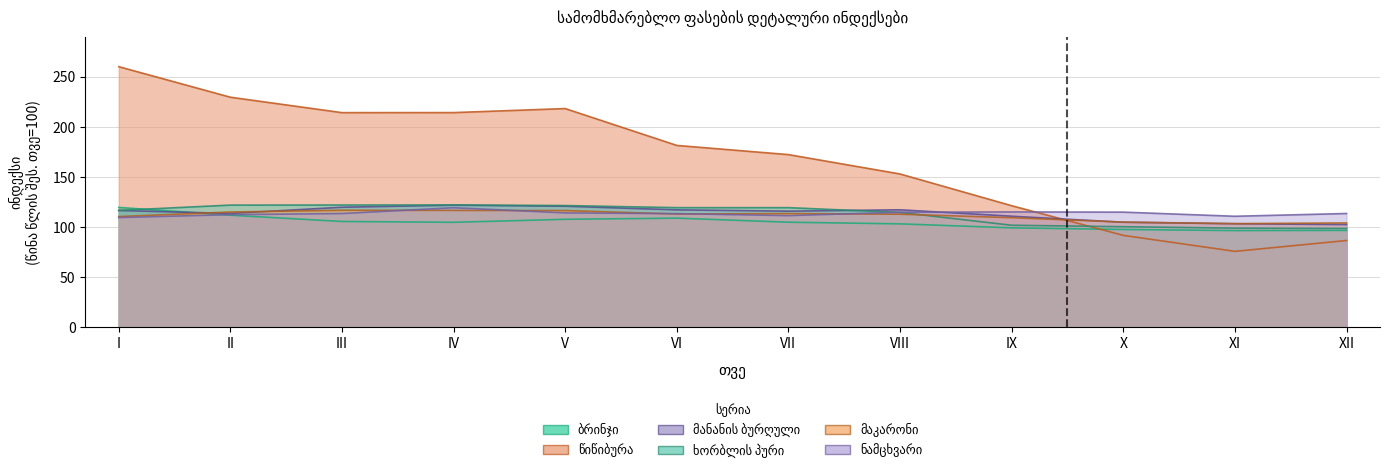

How many interior local valleys does the მაკარონი series have?

2